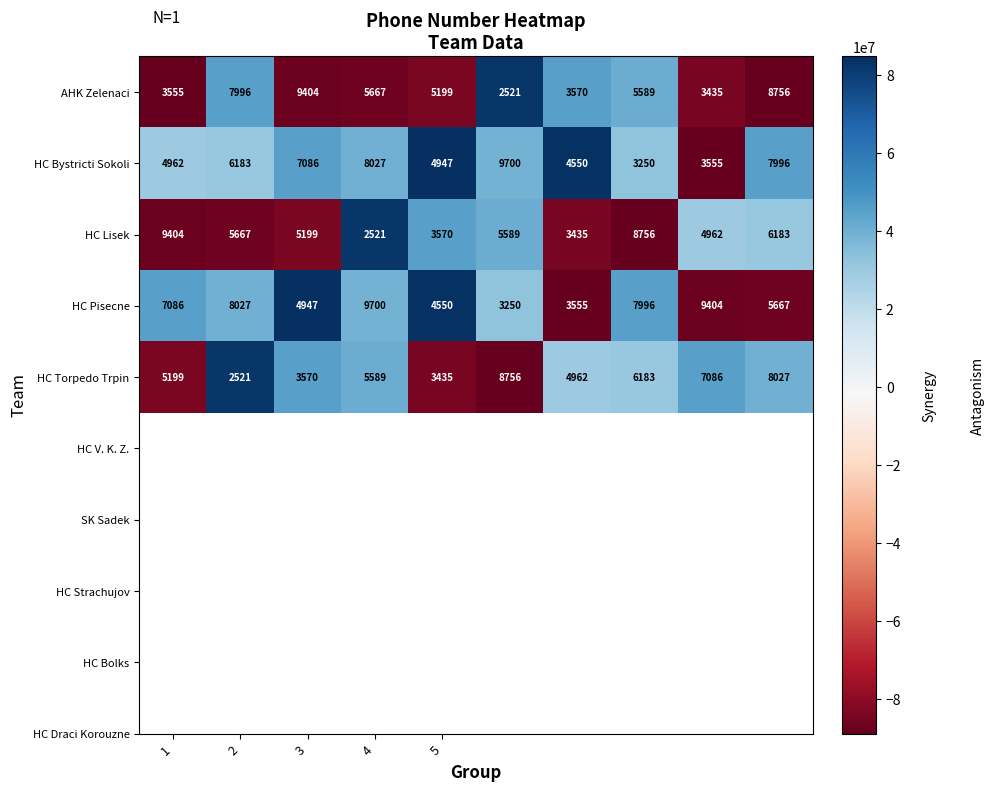

How many values in the HC Bystricti Sokoli series are below 6183?

5